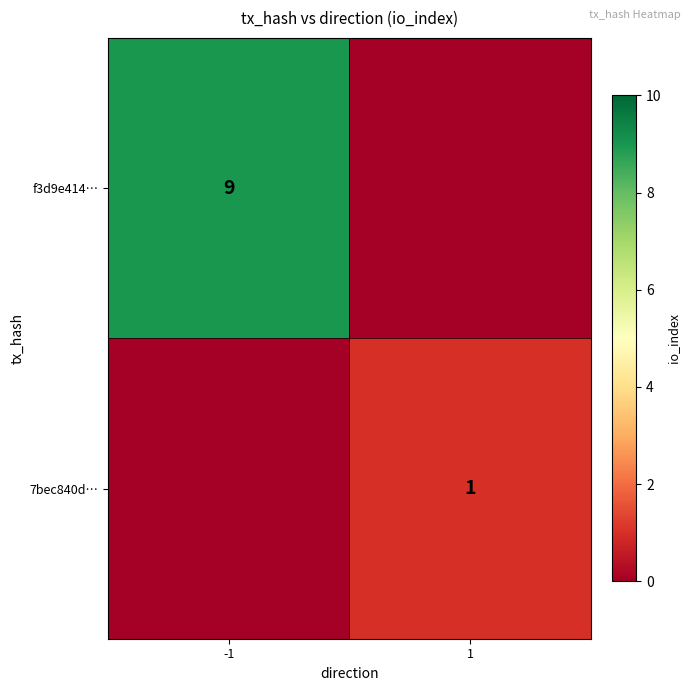

Is the value of 7bec840d… at 1 greater than the value of f3d9e414… at -1?

No